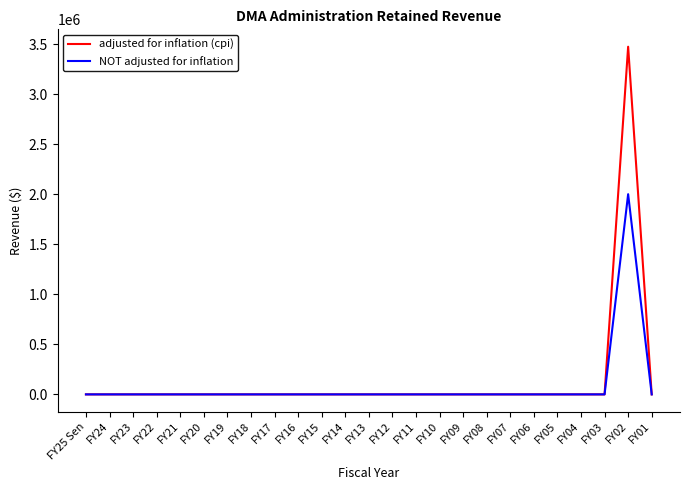

Rank the series by their maximum value, from highest to lowest.

adjusted for inflation (cpi), NOT adjusted for inflation